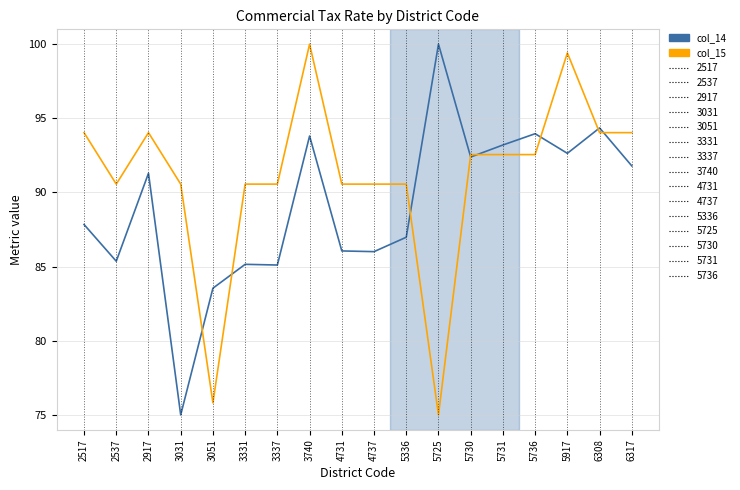

At which label does col_15 reach its peak?

3740